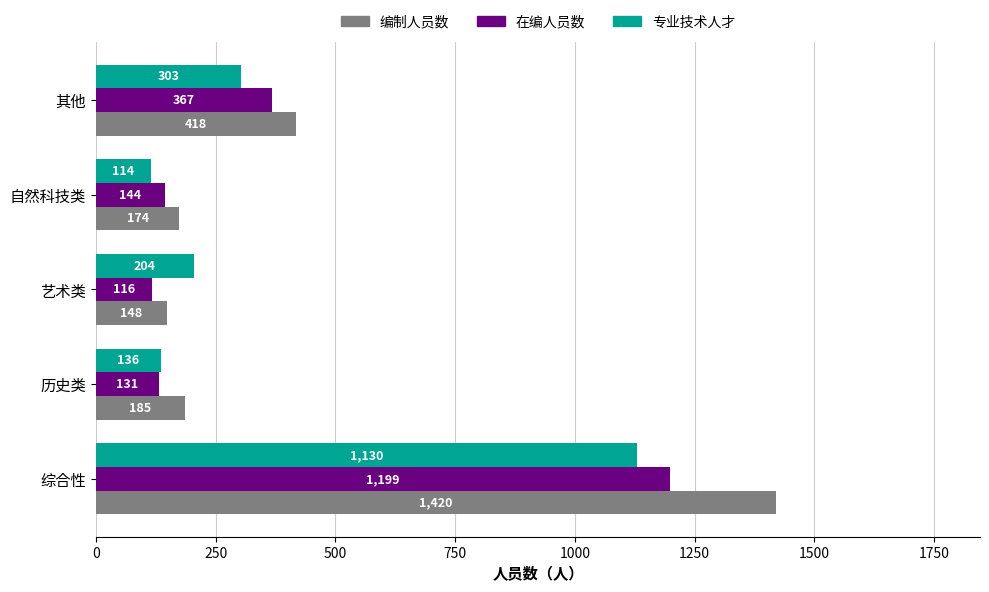

True or false: 专业技术人才 has a value of 114 at 自然科技类.

True